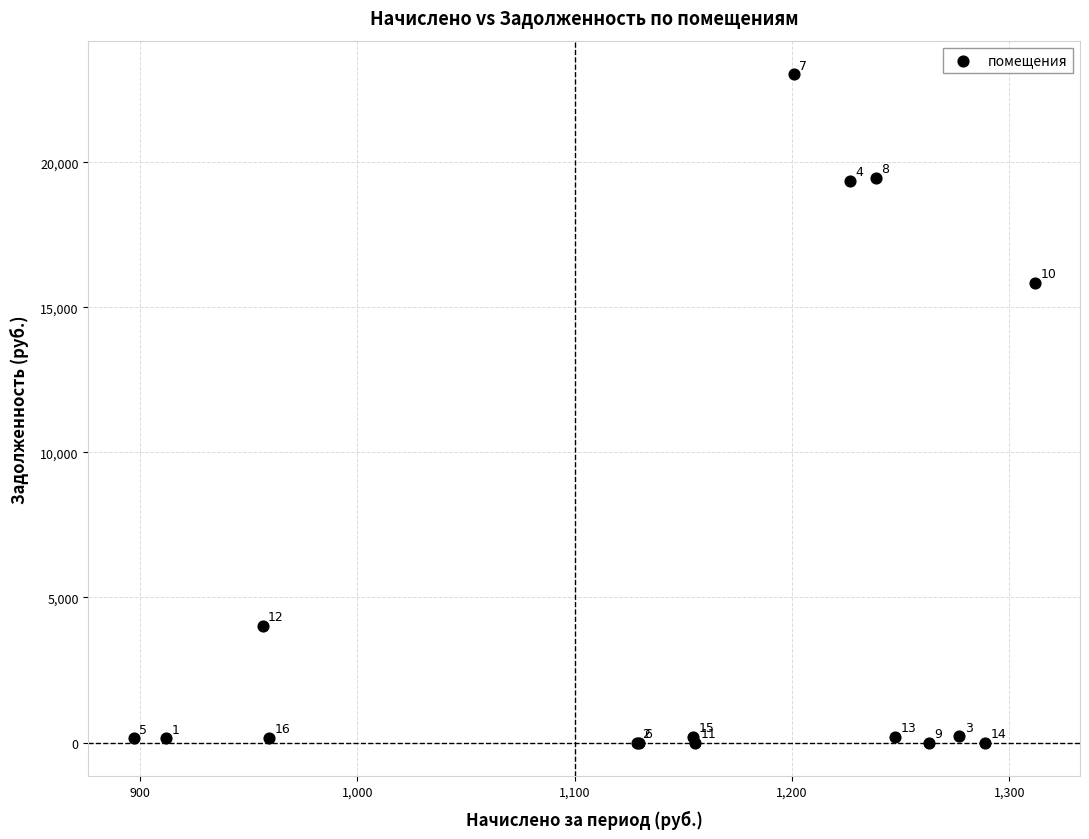

What Y value in the scatter plot is closest to 11518?

15849.3